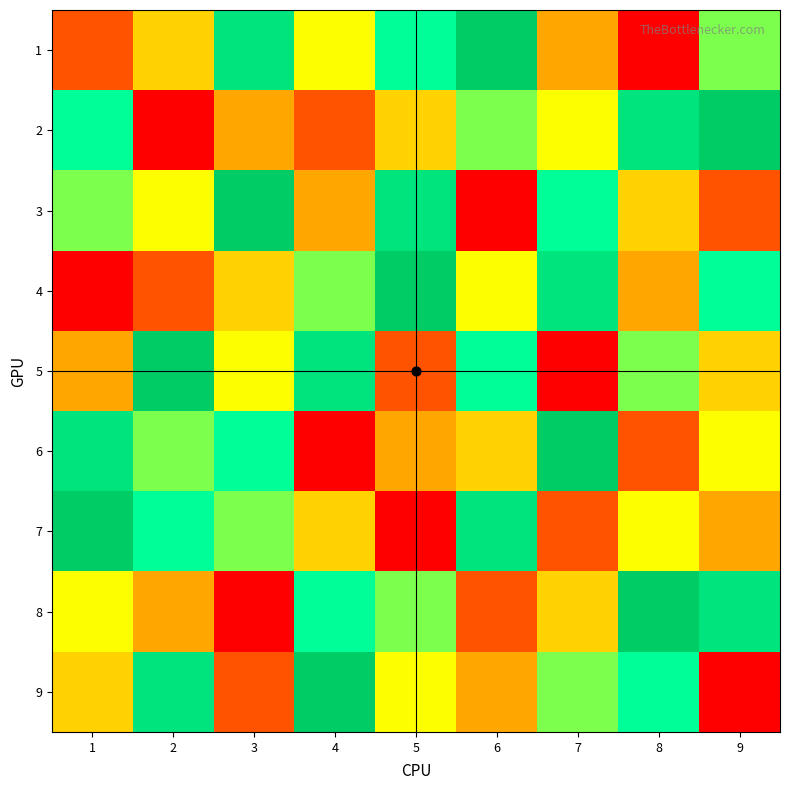

Between 3 and 5, which series saw the biggest shift?

4